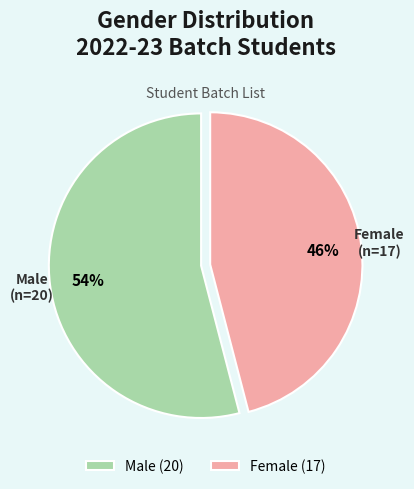

Do Male and Female together represent more than half of the pie?

Yes